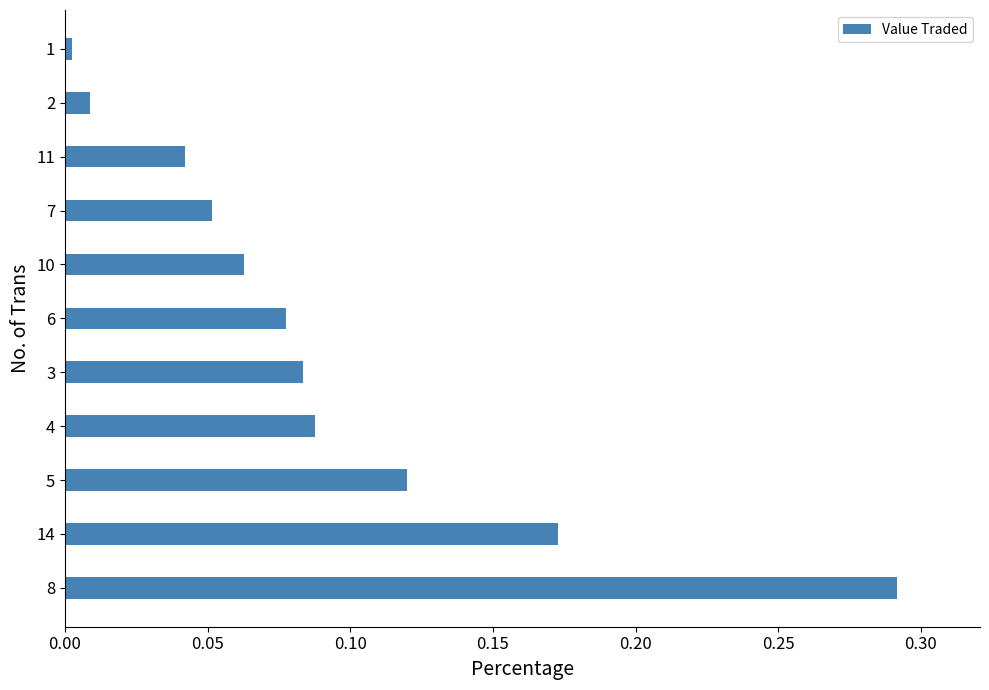

Rank the categories by value from lowest to highest.

1, 2, 11, 7, 10, 6, 3, 4, 5, 14, 8